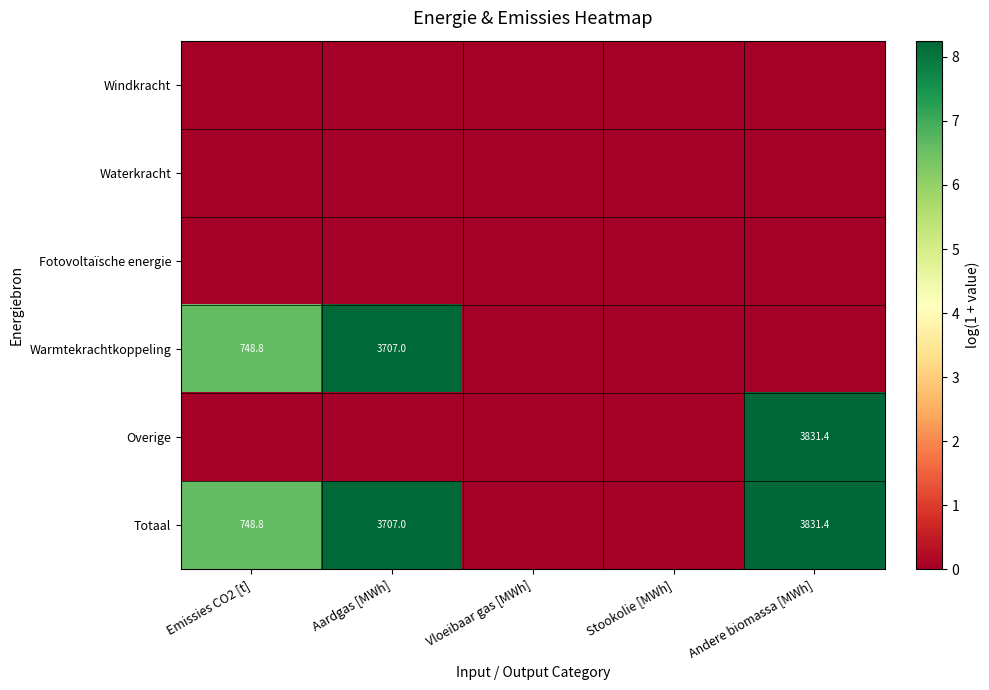

Which category has the lowest value across all series?

Emissies CO2 [t]